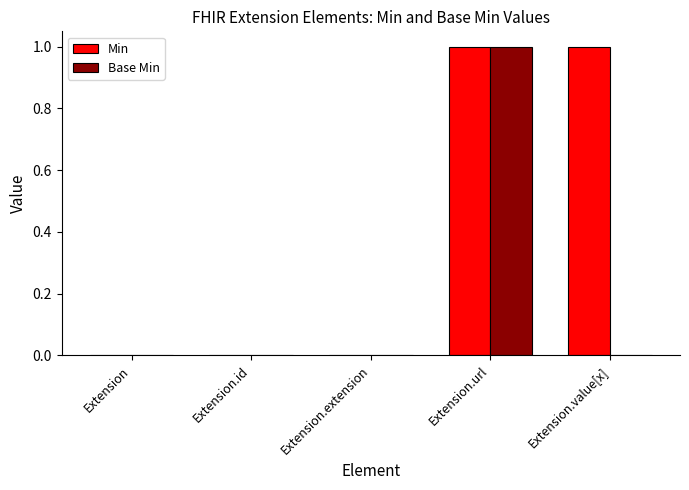

Between Extension.extension and Extension.value[x], which series saw the biggest shift?

Min